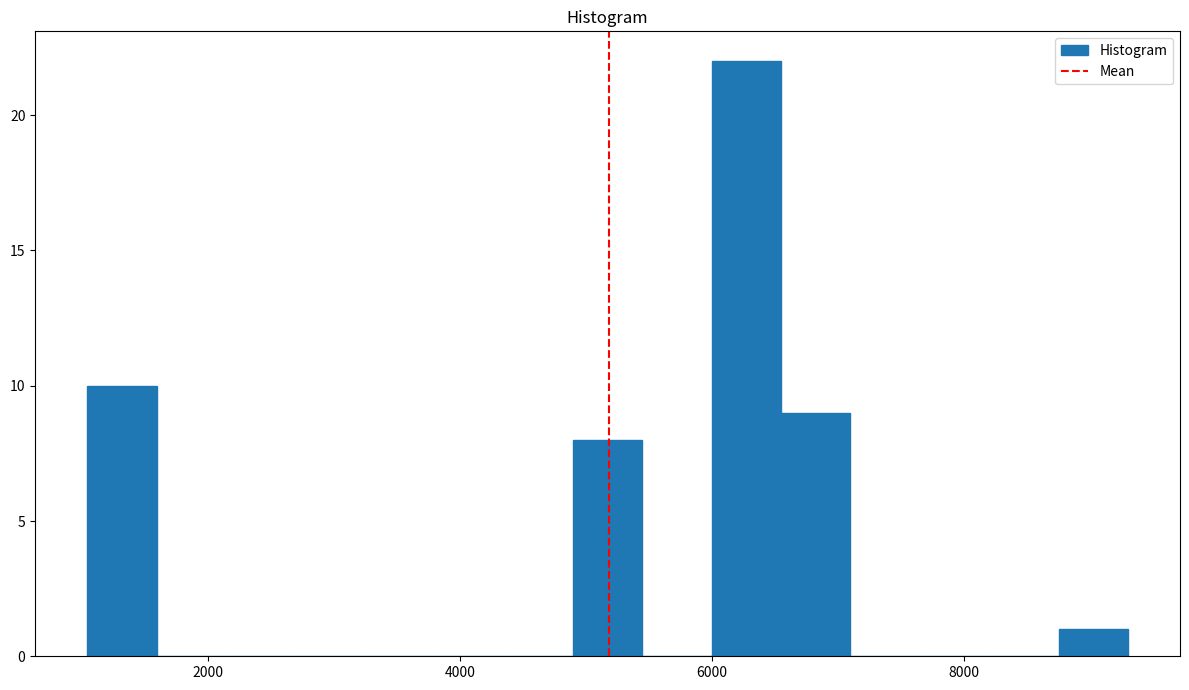

Around what value on the x-axis is the tallest bar? Give the approximate position of its centre, as read against the axis.

6200